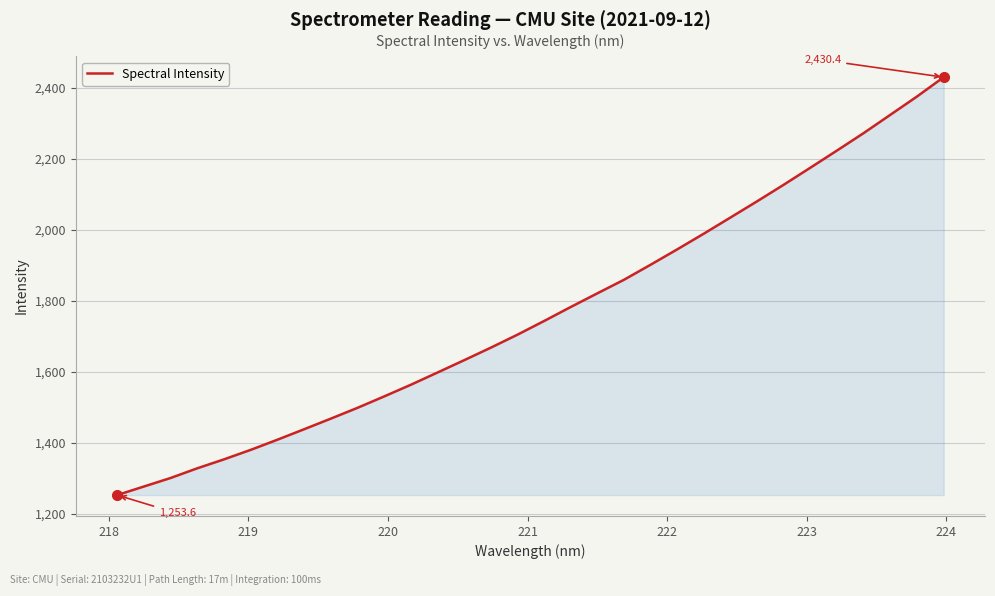

Does the chart have visible grid lines?

Yes